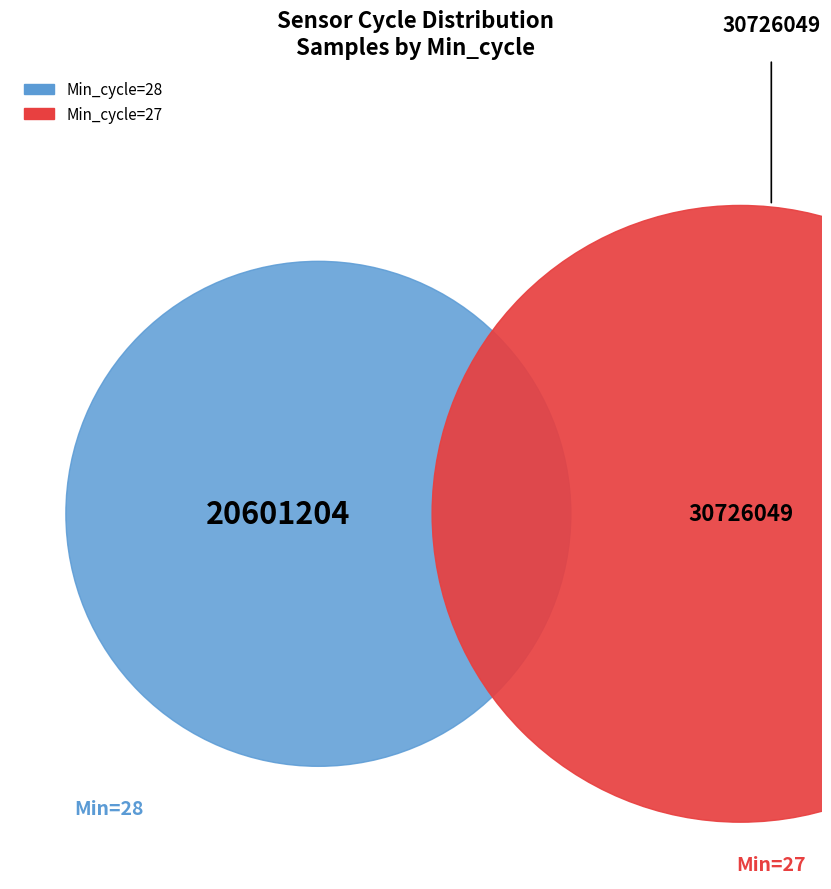

Is it true that 27 is 25% of the pie?

False